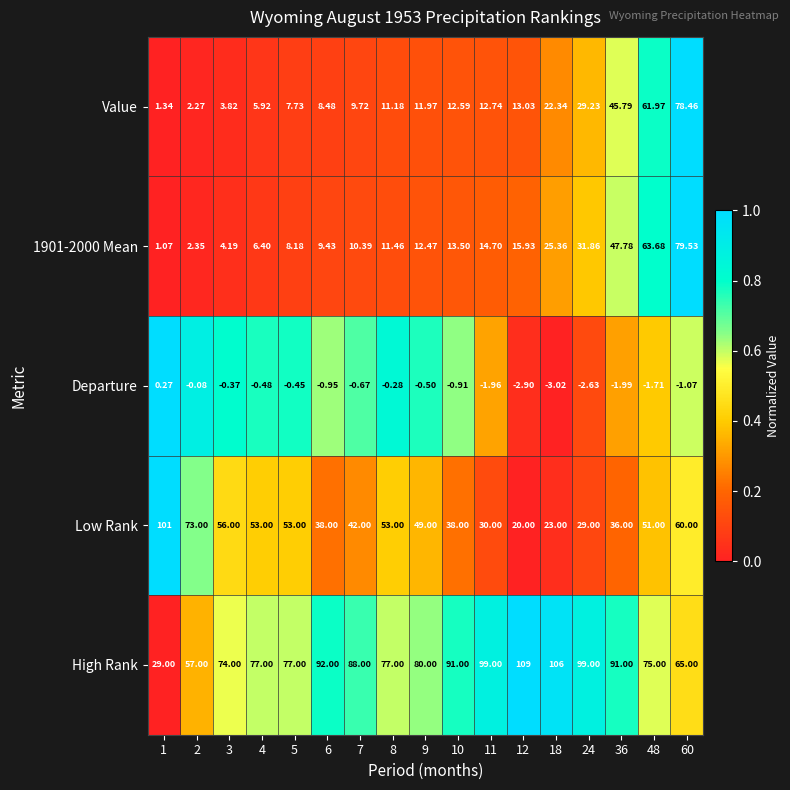

Which category has the highest value across all series?

12